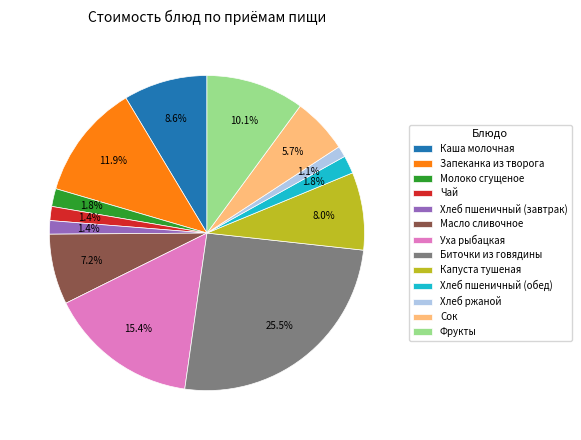

Is it true that Масло сливочное is 15% of the pie?

False